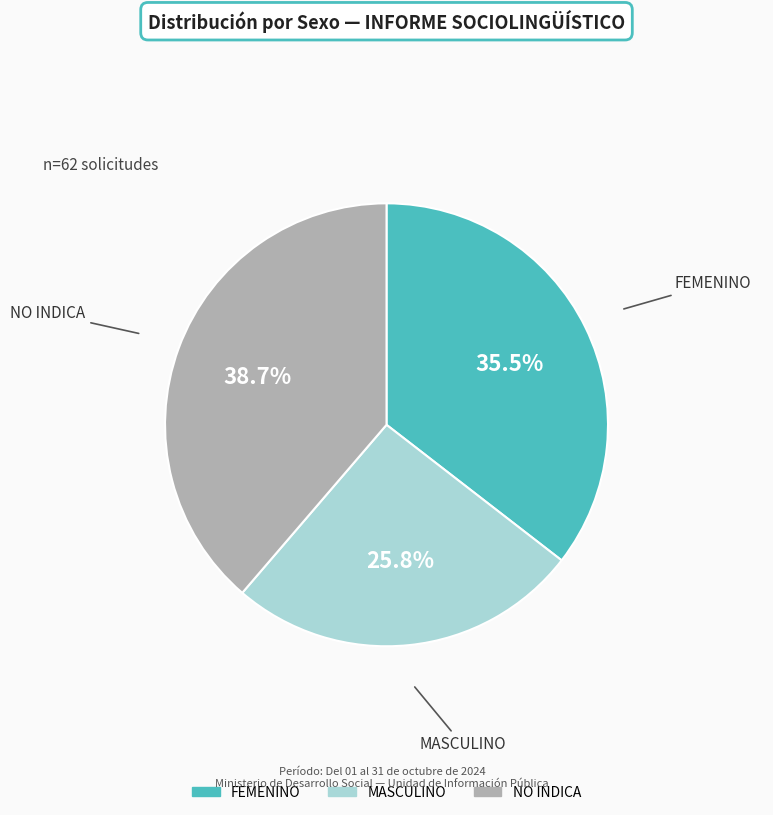

What is the largest slice in the pie chart?

NO INDICA